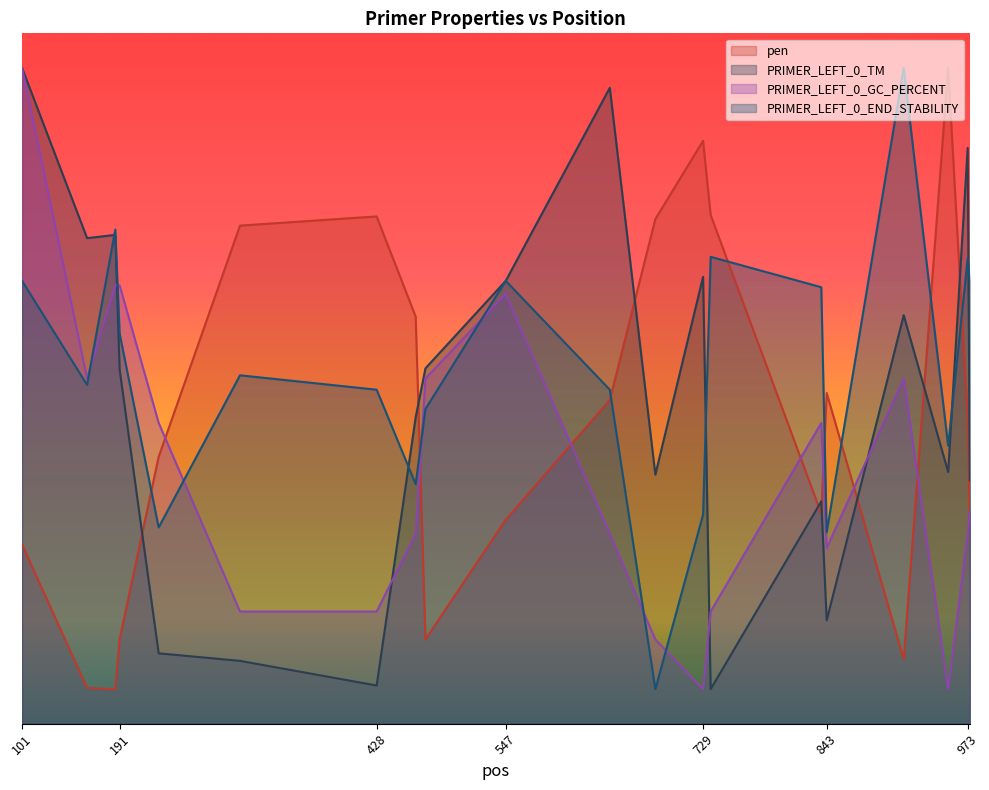

How many times do pen and PRIMER_LEFT_0_GC_PERCENT cross each other?

8